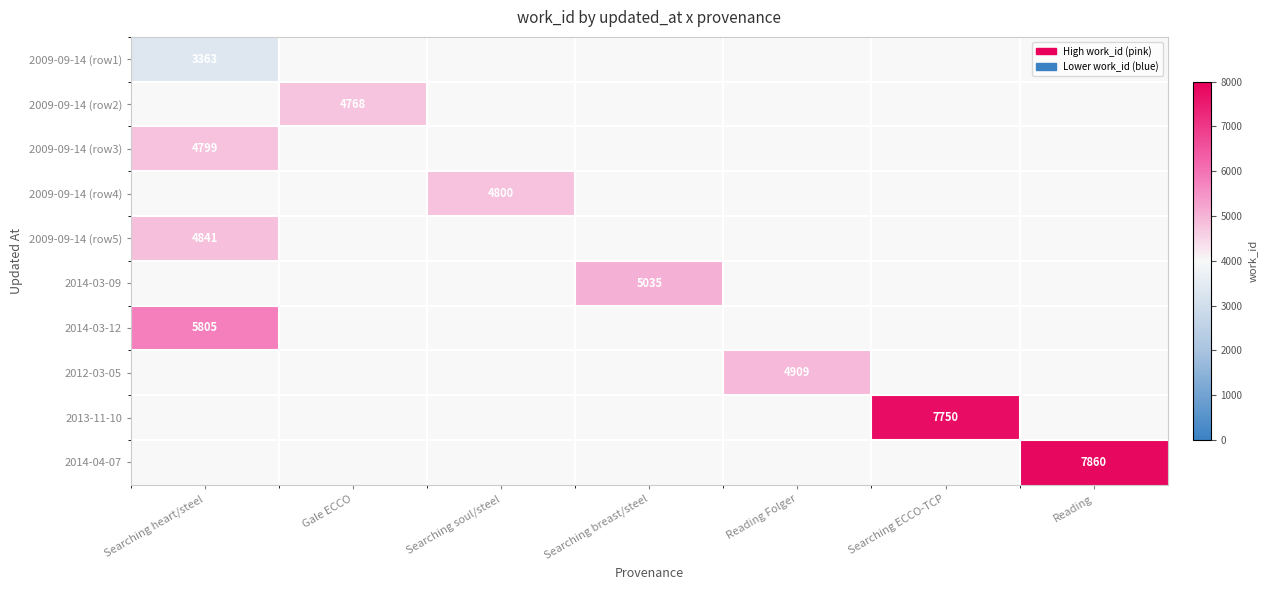

The 2014-04-07 series shows 14001 at Reading. True or false?

False